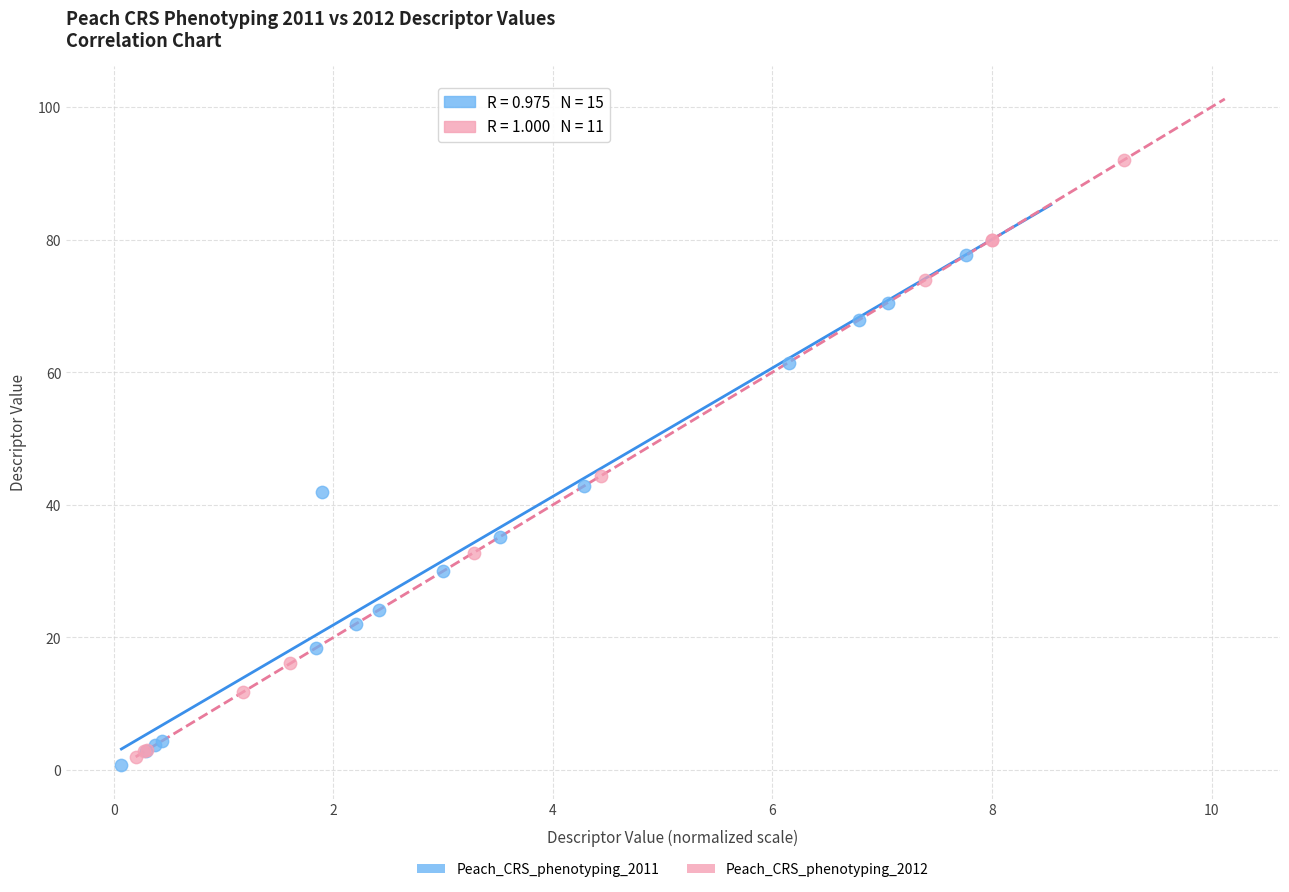

Which series contains the highest Y value?

Peach_CRS_phenotyping_2012